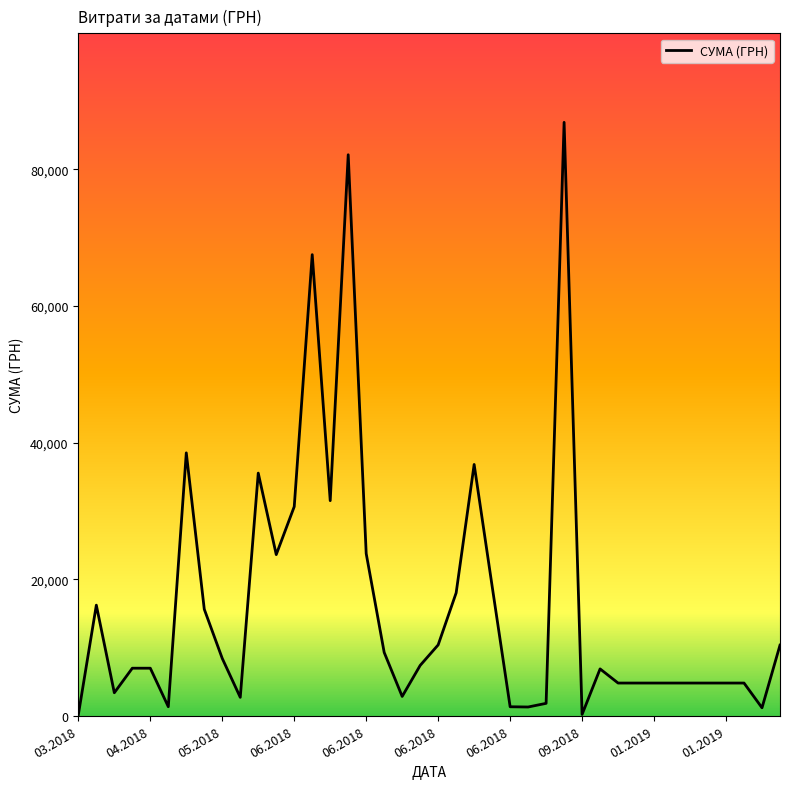

What is the maximum value shown in the chart?

86900.0